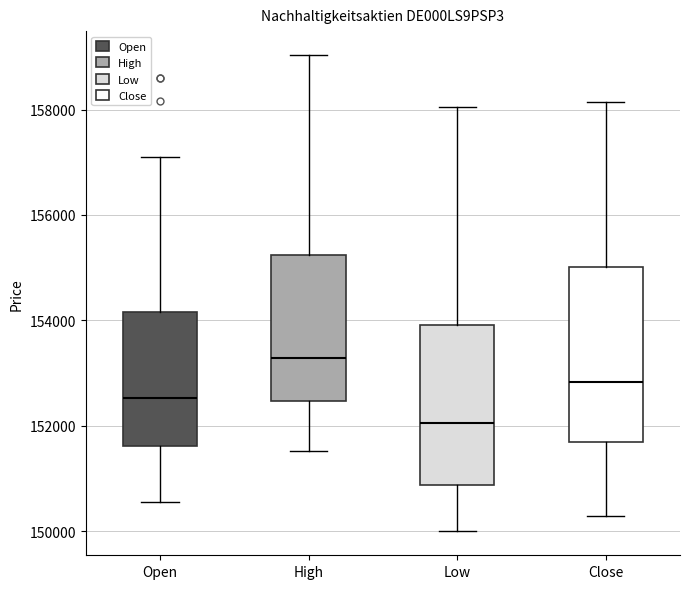

Comparing the boxes themselves (not the whiskers), which one is the tallest?

Close